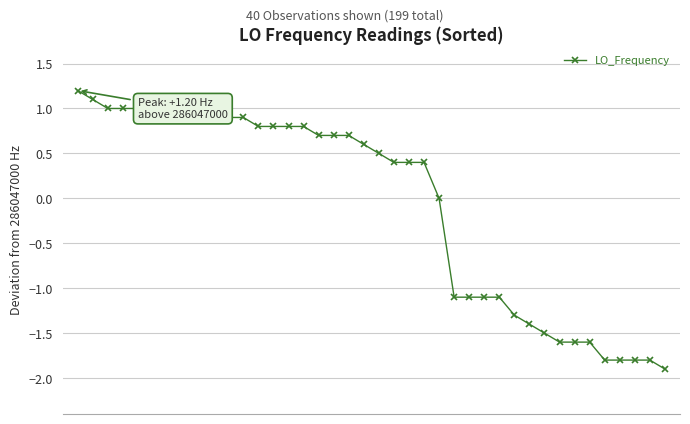

What is the sum of all values?

-2.9